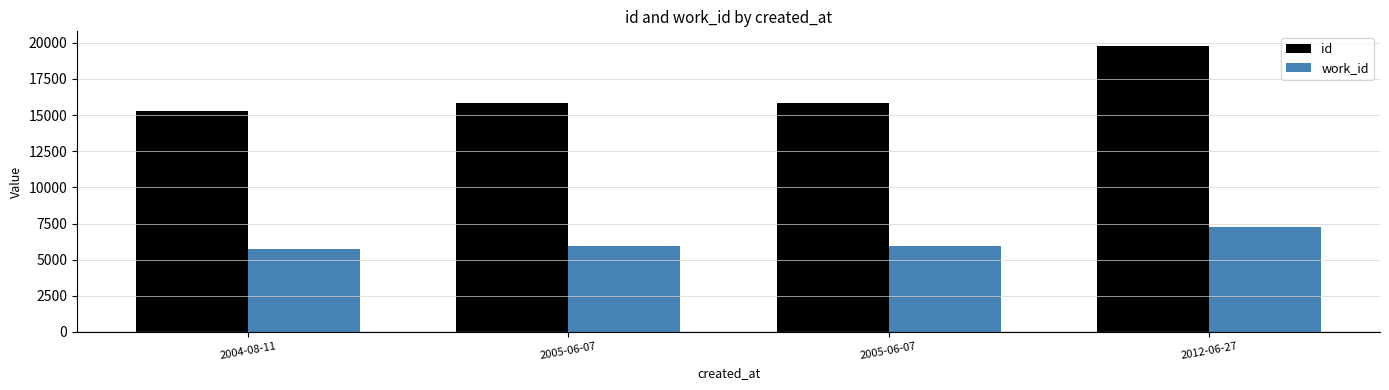

What is the difference between the id values at 2005-06-07 and 2012-06-27?

3939